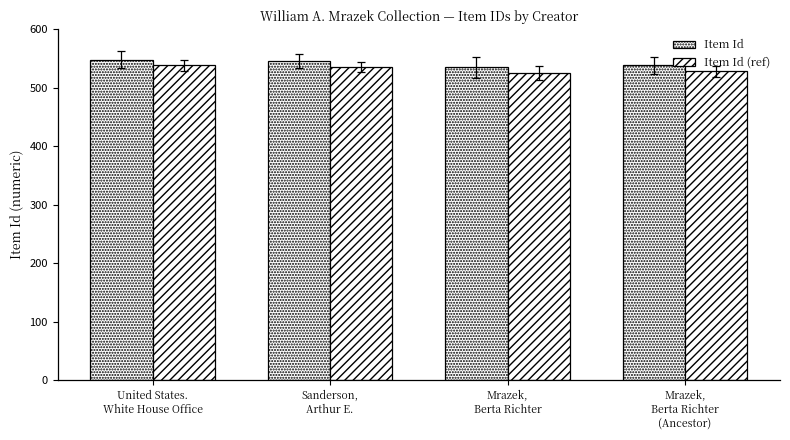

What is the label of the 1st bar from the right?

Mrazek,
Berta Richter
(Ancestor)